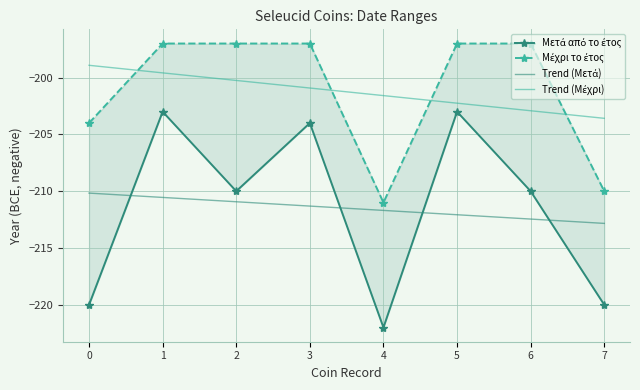

What is the value of the Trend (Μέχρι) point at the 8th from the left?

-203.6